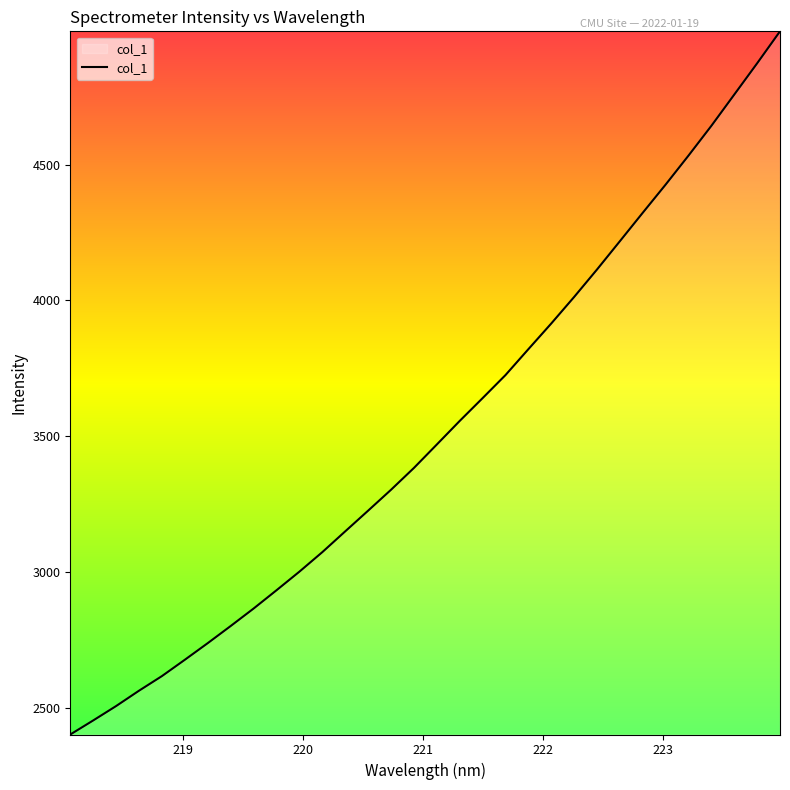

What is the smallest value displayed?

2400.7